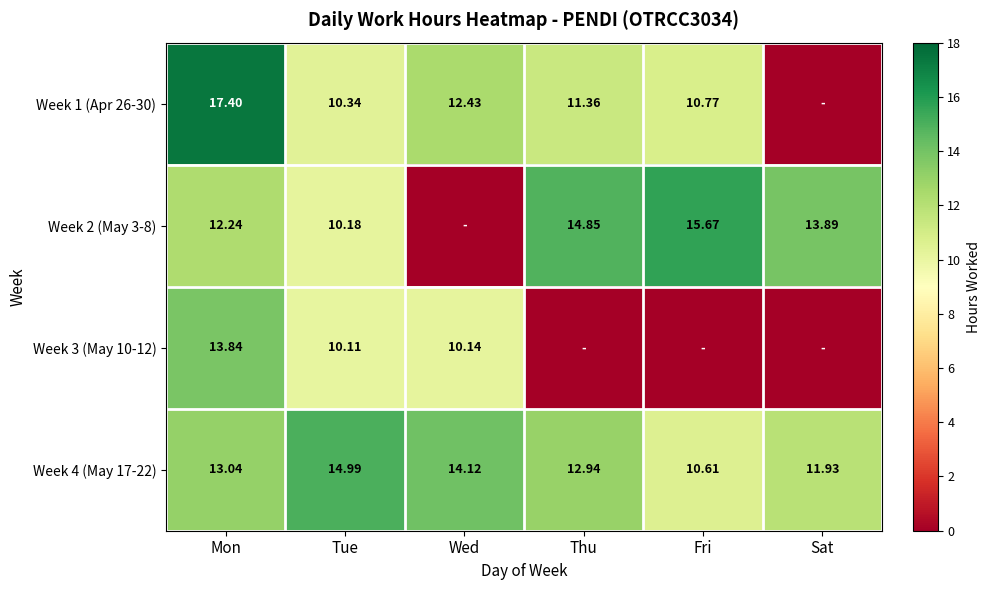

What is the spread (max minus min) of values at Sat?

13.9